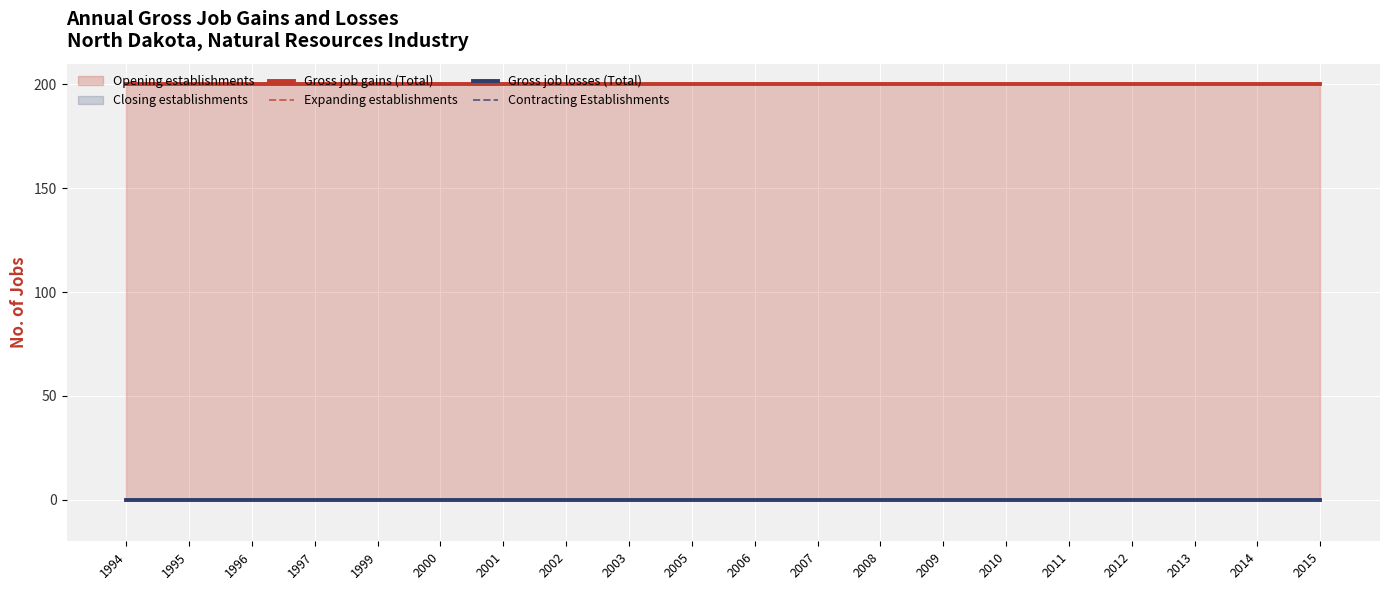

Reading right to left, list all the values displayed in this chart.

Gross job gains (Total): 200	200	200	200	200	200	200	200	200	200	200	200	200	200	200	200	200	200	200	200
Expanding establishments: 0	0	0	0	0	0	0	0	0	0	0	0	0	0	0	0	0	0	0	0
Gross job losses (Total): 0	0	0	0	0	0	0	0	0	0	0	0	0	0	0	0	0	0	0	0
Contracting Establishments: 0	0	0	0	0	0	0	0	0	0	0	0	0	0	0	0	0	0	0	0